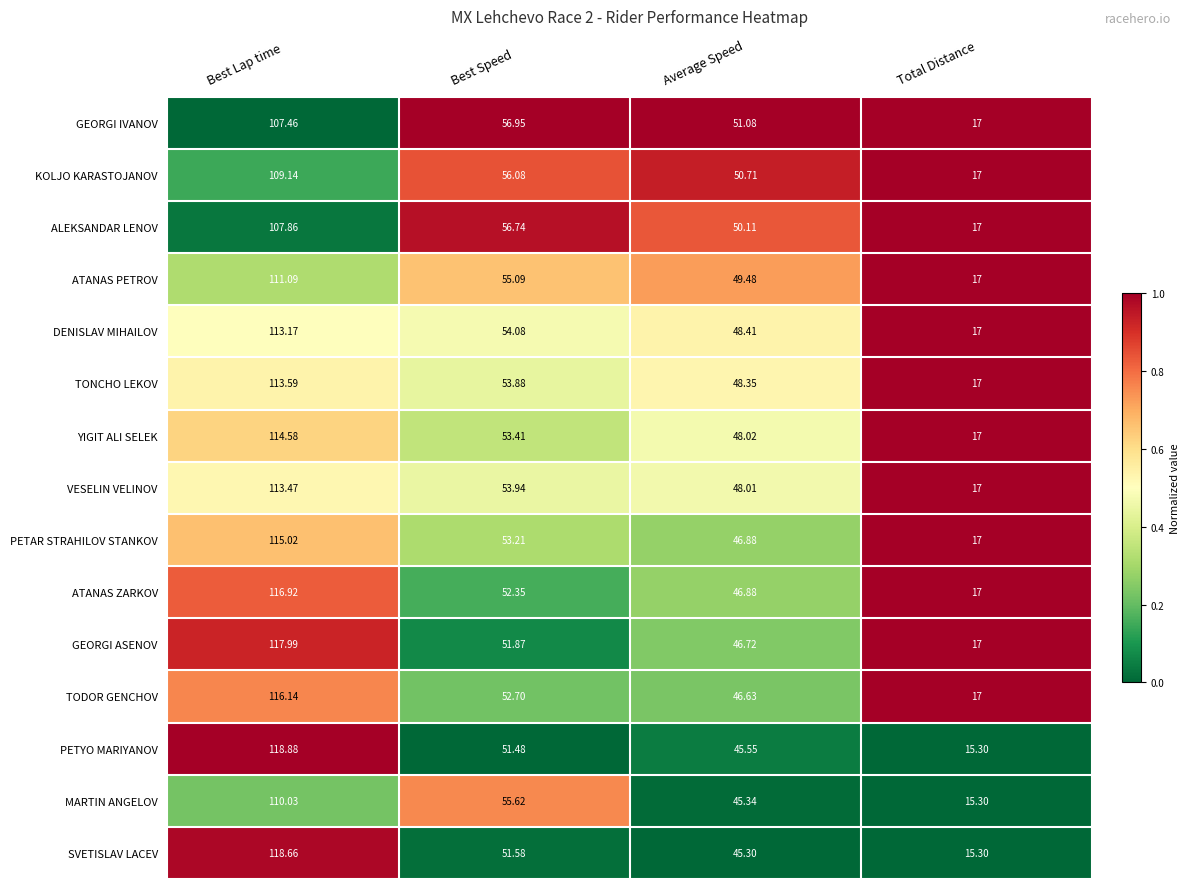

Is the value of MARTIN ANGELOV at Total Distance greater than the value of ATANAS PETROV at Best Speed?

No